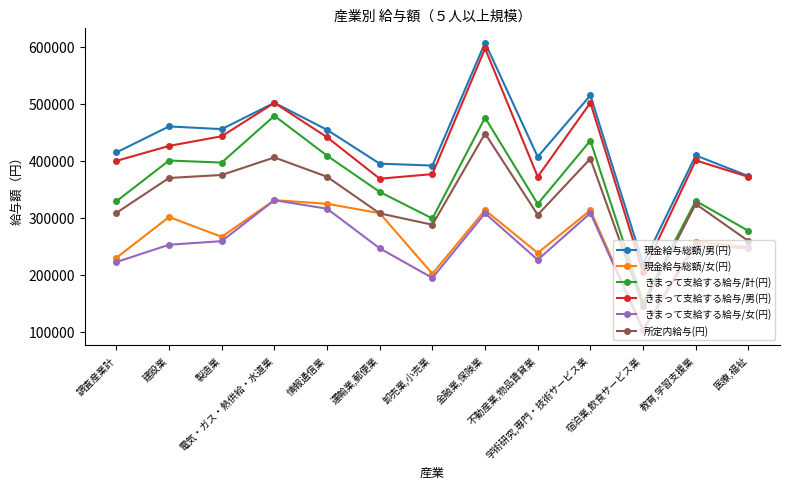

At which category does 現金給与総額/女(円) reach its first local valley?

製造業